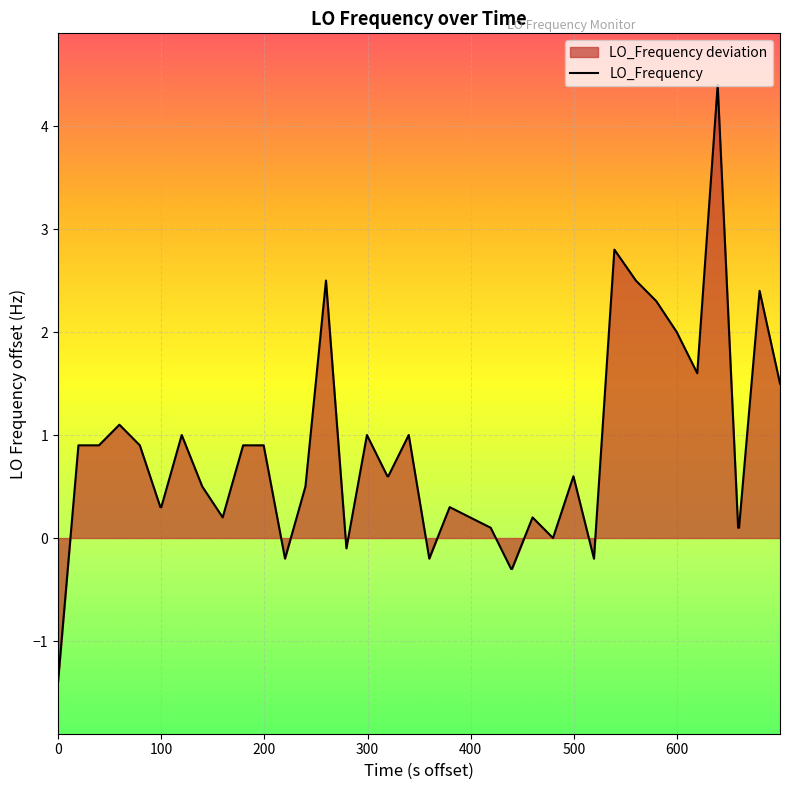

What is the difference between the maximum and minimum values?

5.8